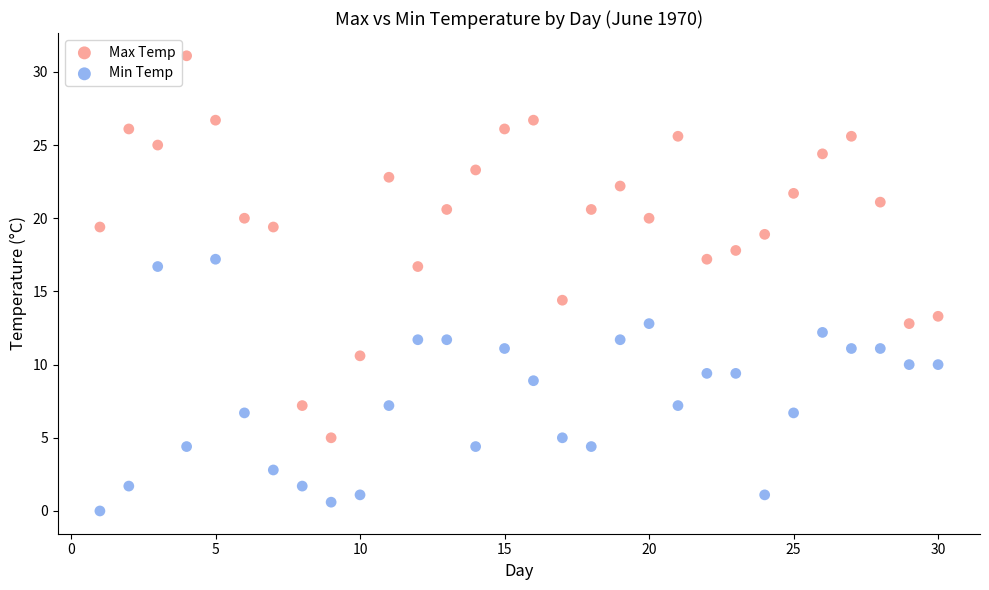

Which series contains the highest Y value?

Max Temp